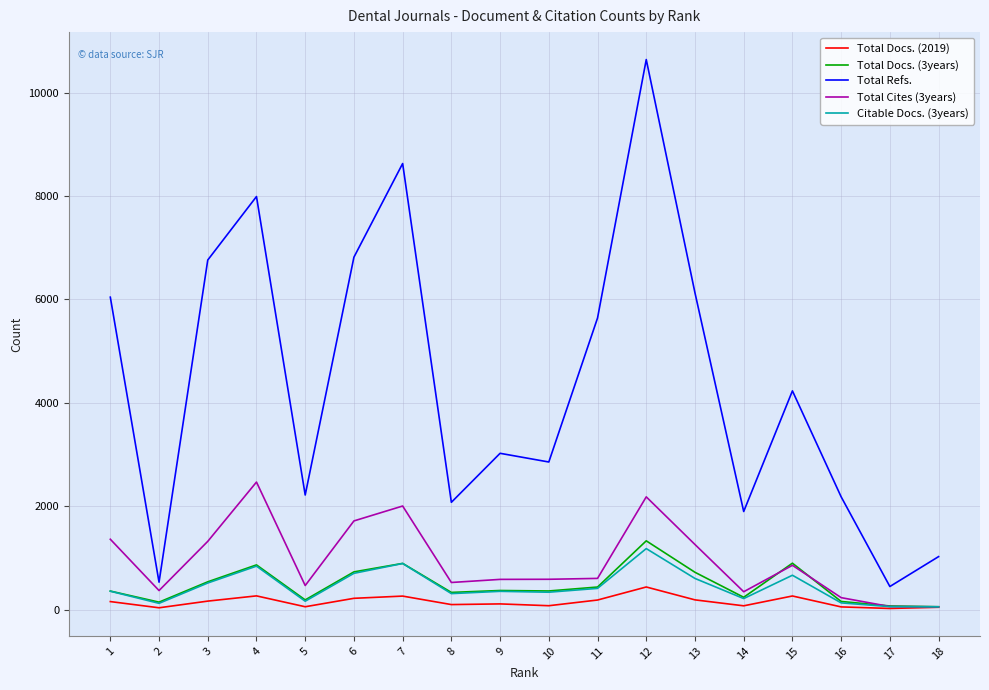

What is the total value across all series at 1?

8297